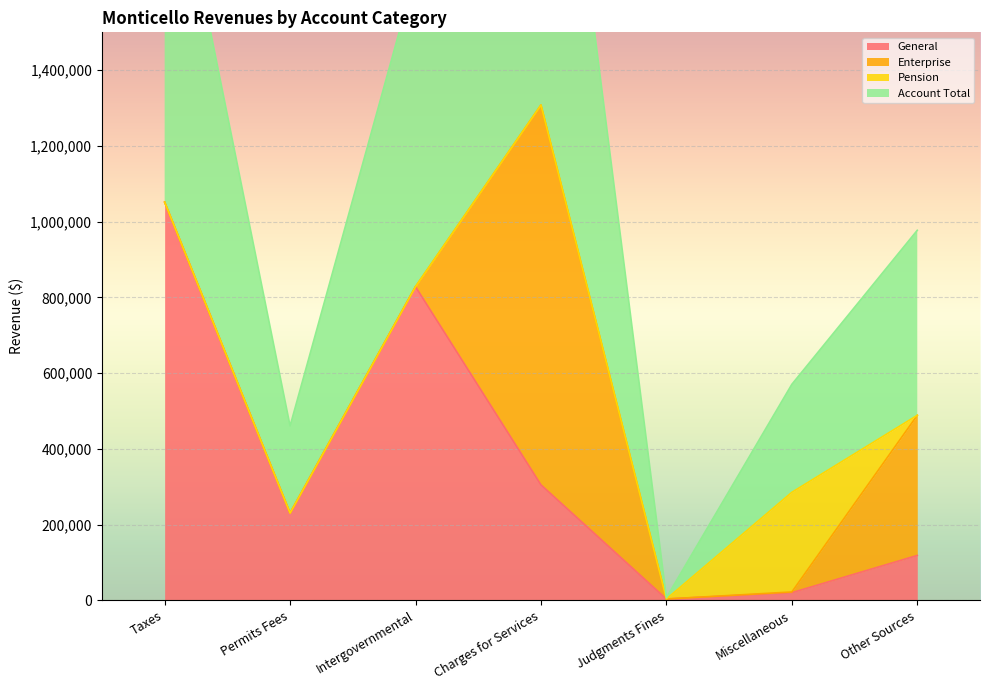

Where is the first local maximum for General?

Intergovernmental